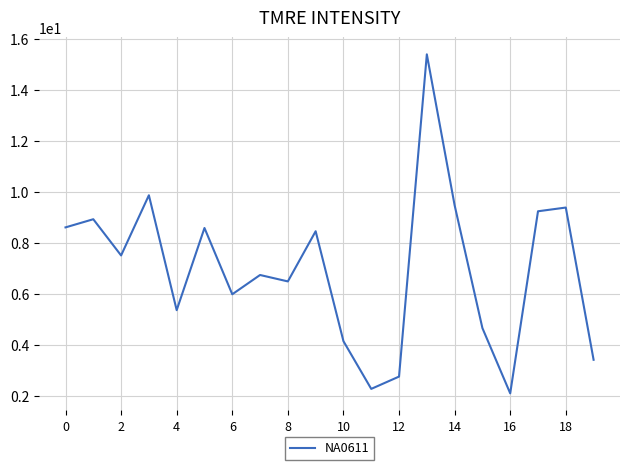

What is the maximum value shown in the chart?

15.4